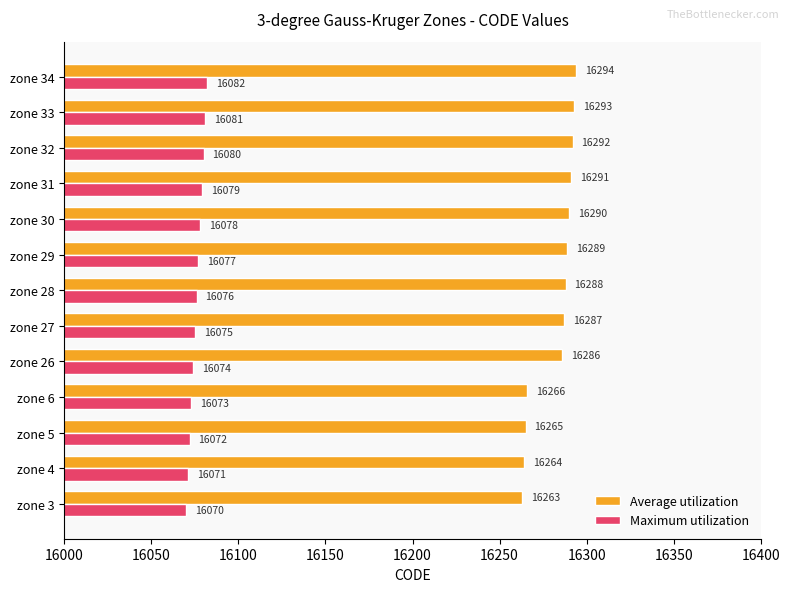

Rank the categories by Maximum utilization value from lowest to highest.

zone 3, zone 4, zone 5, zone 6, zone 26, zone 27, zone 28, zone 29, zone 30, zone 31, zone 32, zone 33, zone 34